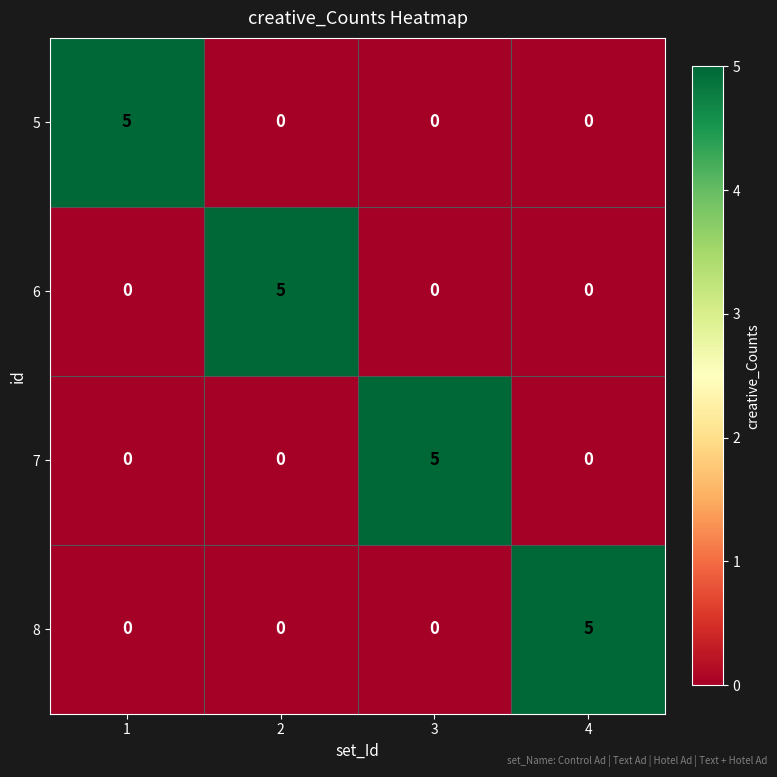

What is the difference between the highest and lowest values at 1?

5